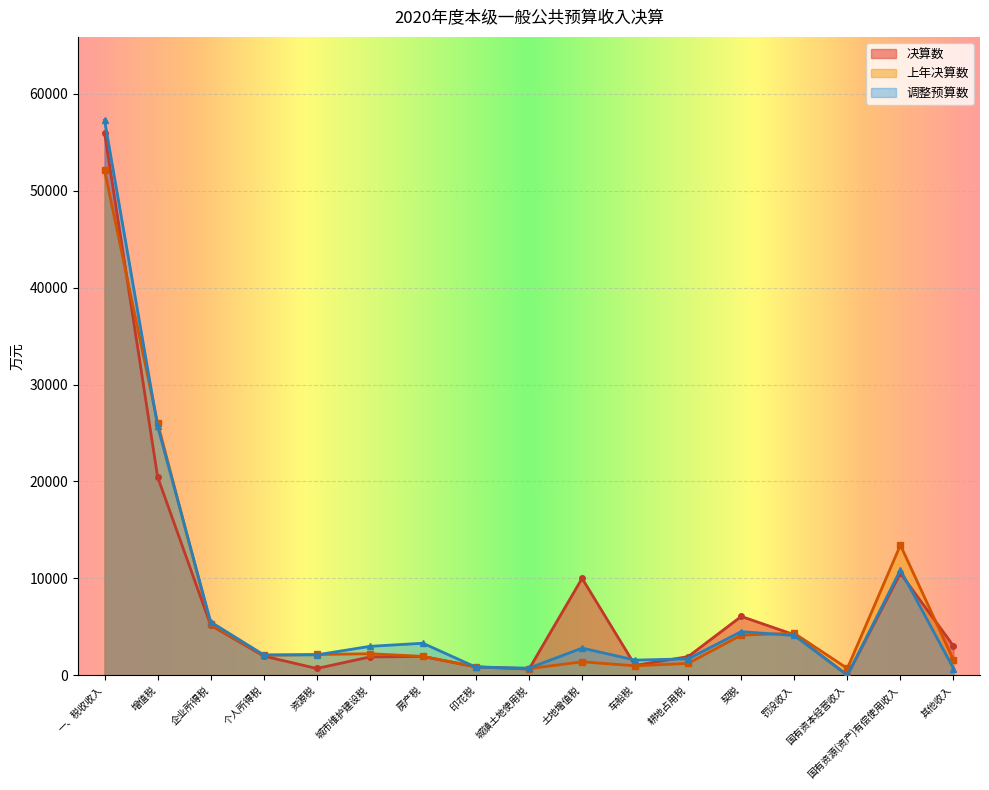

What is the label of the 8th point from the right?

土地增值税